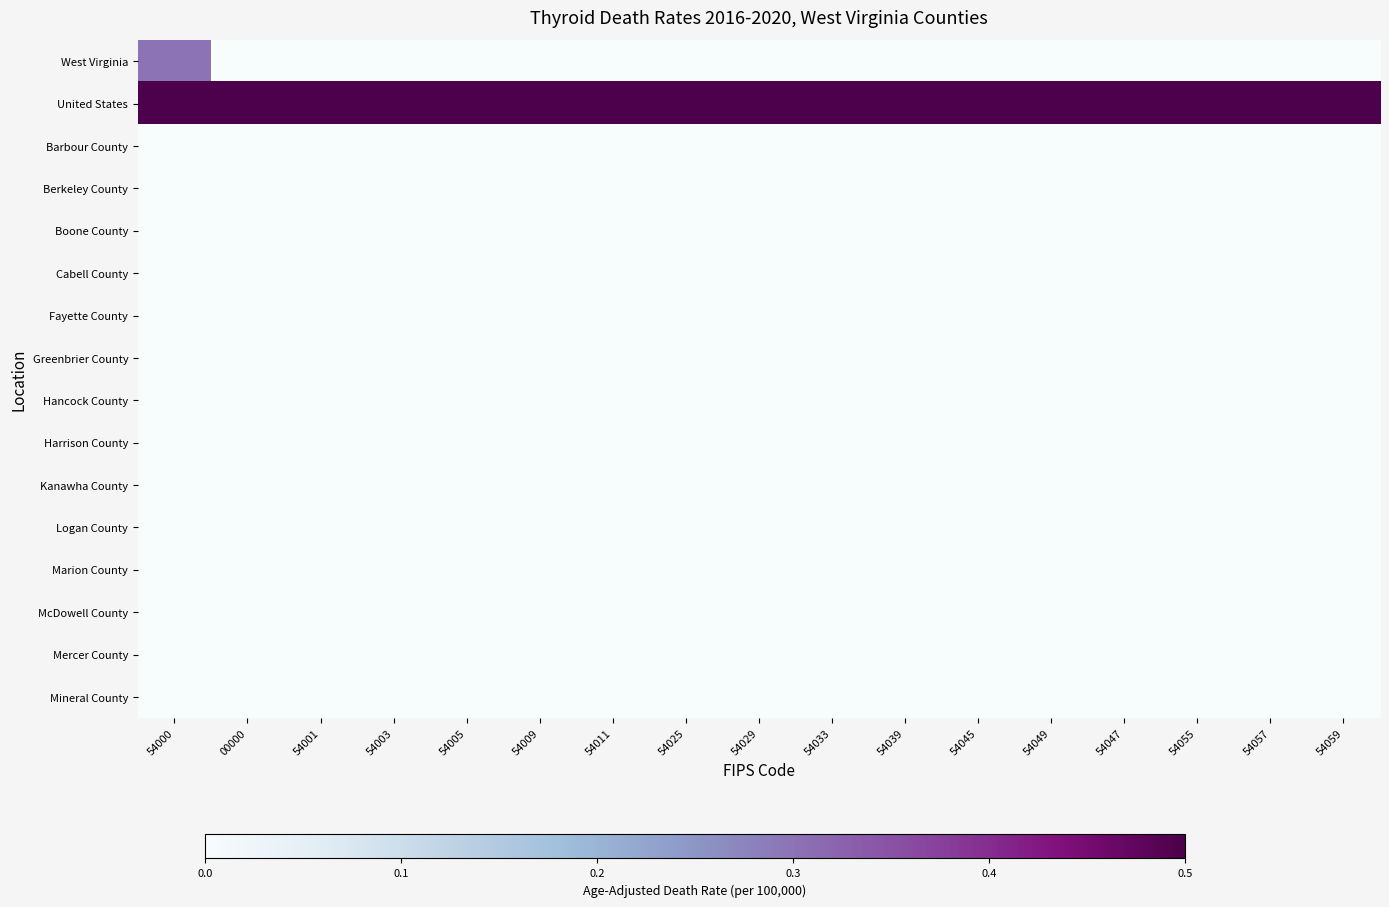

Reading right to left, what are all the values shown in this chart?

West Virginia: 54059=0.0	54057=0.0	54055=0.0	54047=0.0	54049=0.0	54045=0.0	54039=0.0	54033=0.0	54029=0.0	54025=0.0	54011=0.0	54009=0.0	54005=0.0	54003=0.0	54001=0.0	00000=0.0	54000=0.3
United States: 54059=0.5	54057=0.5	54055=0.5	54047=0.5	54049=0.5	54045=0.5	54039=0.5	54033=0.5	54029=0.5	54025=0.5	54011=0.5	54009=0.5	54005=0.5	54003=0.5	54001=0.5	00000=0.5	54000=0.5
Barbour County: 54059=0.0	54057=0.0	54055=0.0	54047=0.0	54049=0.0	54045=0.0	54039=0.0	54033=0.0	54029=0.0	54025=0.0	54011=0.0	54009=0.0	54005=0.0	54003=0.0	54001=0.0	00000=0.0	54000=0.0
Berkeley County: 54059=0.0	54057=0.0	54055=0.0	54047=0.0	54049=0.0	54045=0.0	54039=0.0	54033=0.0	54029=0.0	54025=0.0	54011=0.0	54009=0.0	54005=0.0	54003=0.0	54001=0.0	00000=0.0	54000=0.0
Boone County: 54059=0.0	54057=0.0	54055=0.0	54047=0.0	54049=0.0	54045=0.0	54039=0.0	54033=0.0	54029=0.0	54025=0.0	54011=0.0	54009=0.0	54005=0.0	54003=0.0	54001=0.0	00000=0.0	54000=0.0
Cabell County: 54059=0.0	54057=0.0	54055=0.0	54047=0.0	54049=0.0	54045=0.0	54039=0.0	54033=0.0	54029=0.0	54025=0.0	54011=0.0	54009=0.0	54005=0.0	54003=0.0	54001=0.0	00000=0.0	54000=0.0
Fayette County: 54059=0.0	54057=0.0	54055=0.0	54047=0.0	54049=0.0	54045=0.0	54039=0.0	54033=0.0	54029=0.0	54025=0.0	54011=0.0	54009=0.0	54005=0.0	54003=0.0	54001=0.0	00000=0.0	54000=0.0
Greenbrier County: 54059=0.0	54057=0.0	54055=0.0	54047=0.0	54049=0.0	54045=0.0	54039=0.0	54033=0.0	54029=0.0	54025=0.0	54011=0.0	54009=0.0	54005=0.0	54003=0.0	54001=0.0	00000=0.0	54000=0.0
Hancock County: 54059=0.0	54057=0.0	54055=0.0	54047=0.0	54049=0.0	54045=0.0	54039=0.0	54033=0.0	54029=0.0	54025=0.0	54011=0.0	54009=0.0	54005=0.0	54003=0.0	54001=0.0	00000=0.0	54000=0.0
Harrison County: 54059=0.0	54057=0.0	54055=0.0	54047=0.0	54049=0.0	54045=0.0	54039=0.0	54033=0.0	54029=0.0	54025=0.0	54011=0.0	54009=0.0	54005=0.0	54003=0.0	54001=0.0	00000=0.0	54000=0.0
Kanawha County: 54059=0.0	54057=0.0	54055=0.0	54047=0.0	54049=0.0	54045=0.0	54039=0.0	54033=0.0	54029=0.0	54025=0.0	54011=0.0	54009=0.0	54005=0.0	54003=0.0	54001=0.0	00000=0.0	54000=0.0
Logan County: 54059=0.0	54057=0.0	54055=0.0	54047=0.0	54049=0.0	54045=0.0	54039=0.0	54033=0.0	54029=0.0	54025=0.0	54011=0.0	54009=0.0	54005=0.0	54003=0.0	54001=0.0	00000=0.0	54000=0.0
Marion County: 54059=0.0	54057=0.0	54055=0.0	54047=0.0	54049=0.0	54045=0.0	54039=0.0	54033=0.0	54029=0.0	54025=0.0	54011=0.0	54009=0.0	54005=0.0	54003=0.0	54001=0.0	00000=0.0	54000=0.0
McDowell County: 54059=0.0	54057=0.0	54055=0.0	54047=0.0	54049=0.0	54045=0.0	54039=0.0	54033=0.0	54029=0.0	54025=0.0	54011=0.0	54009=0.0	54005=0.0	54003=0.0	54001=0.0	00000=0.0	54000=0.0
Mercer County: 54059=0.0	54057=0.0	54055=0.0	54047=0.0	54049=0.0	54045=0.0	54039=0.0	54033=0.0	54029=0.0	54025=0.0	54011=0.0	54009=0.0	54005=0.0	54003=0.0	54001=0.0	00000=0.0	54000=0.0
Mineral County: 54059=0.0	54057=0.0	54055=0.0	54047=0.0	54049=0.0	54045=0.0	54039=0.0	54033=0.0	54029=0.0	54025=0.0	54011=0.0	54009=0.0	54005=0.0	54003=0.0	54001=0.0	00000=0.0	54000=0.0